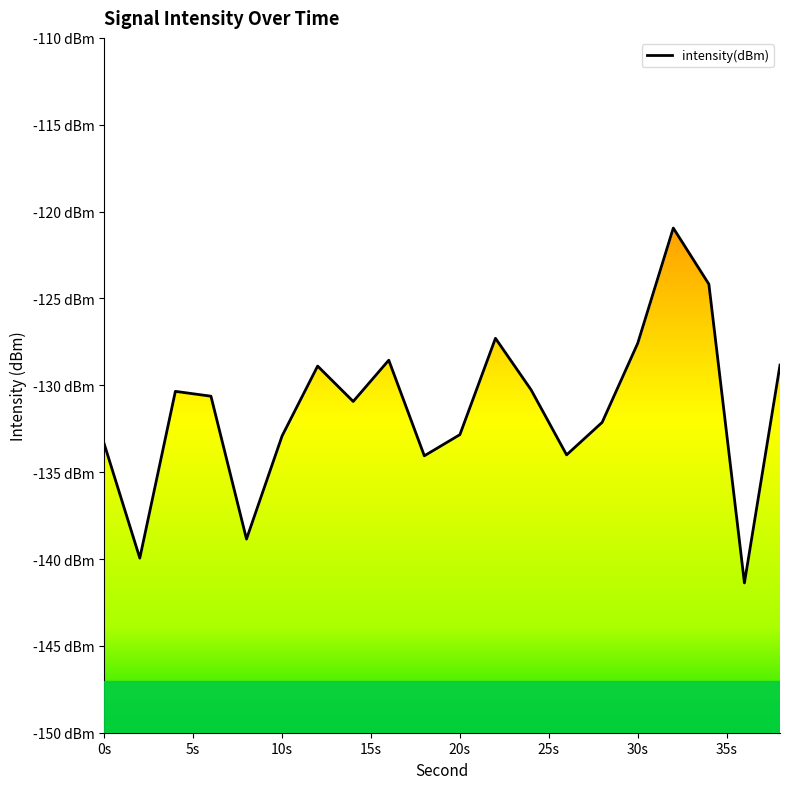

What is the difference between the maximum and minimum values?

20.4